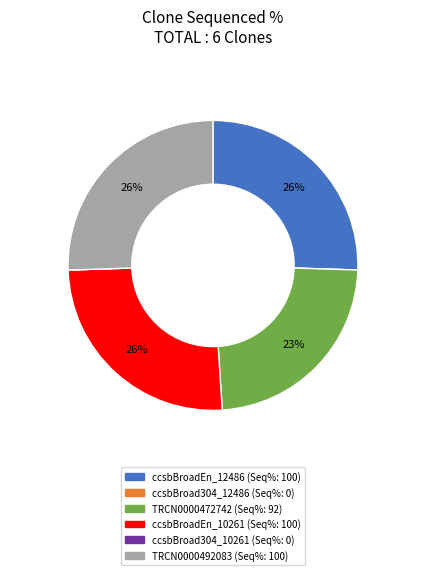

Is there any slice that represents more than half of the pie?

No